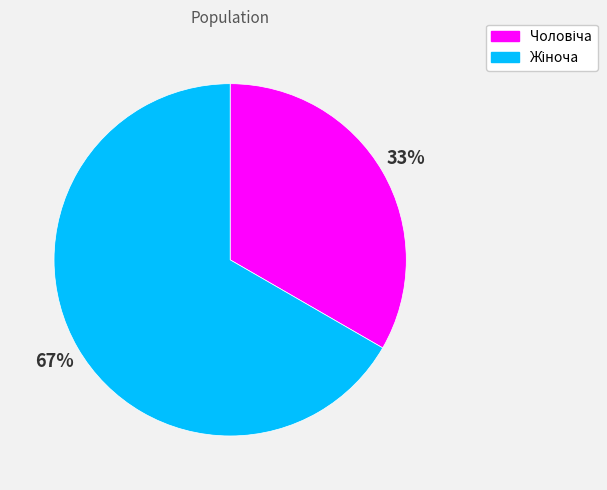

Is there a majority slice in this chart?

Yes